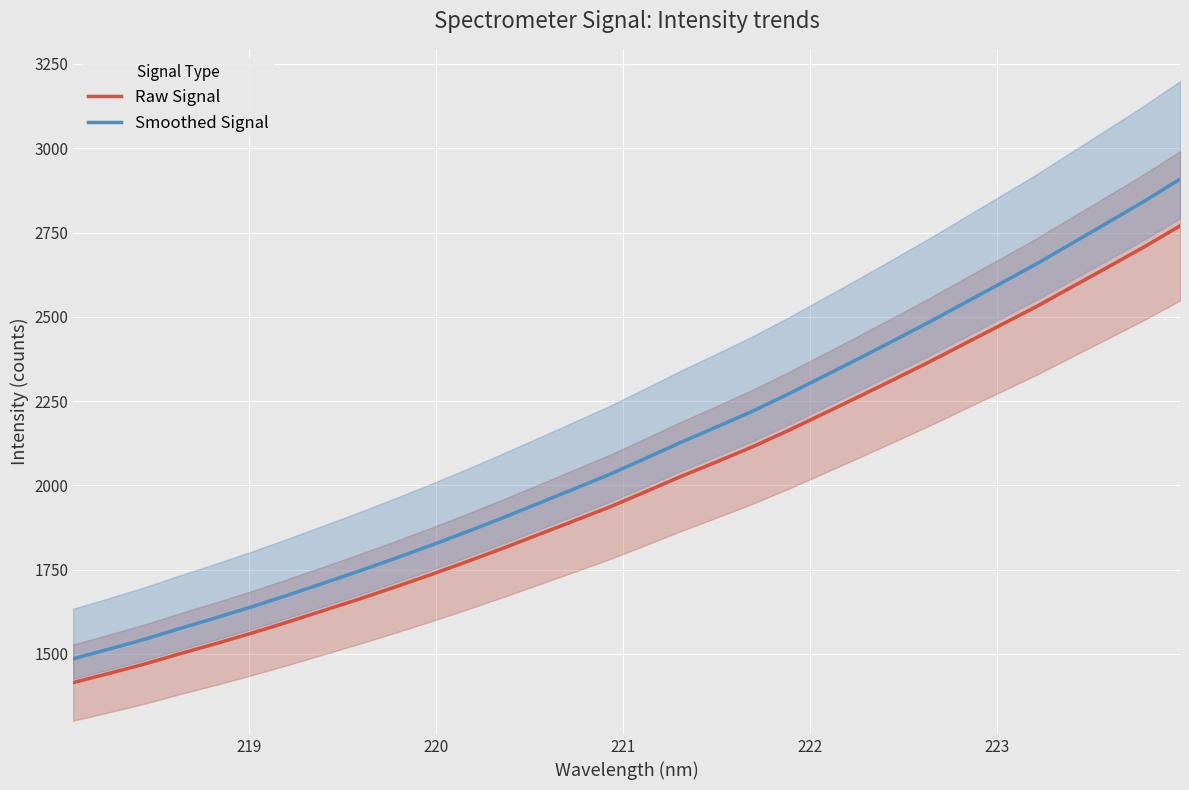

What is the minimum value for Smoothed Signal?

1485.2